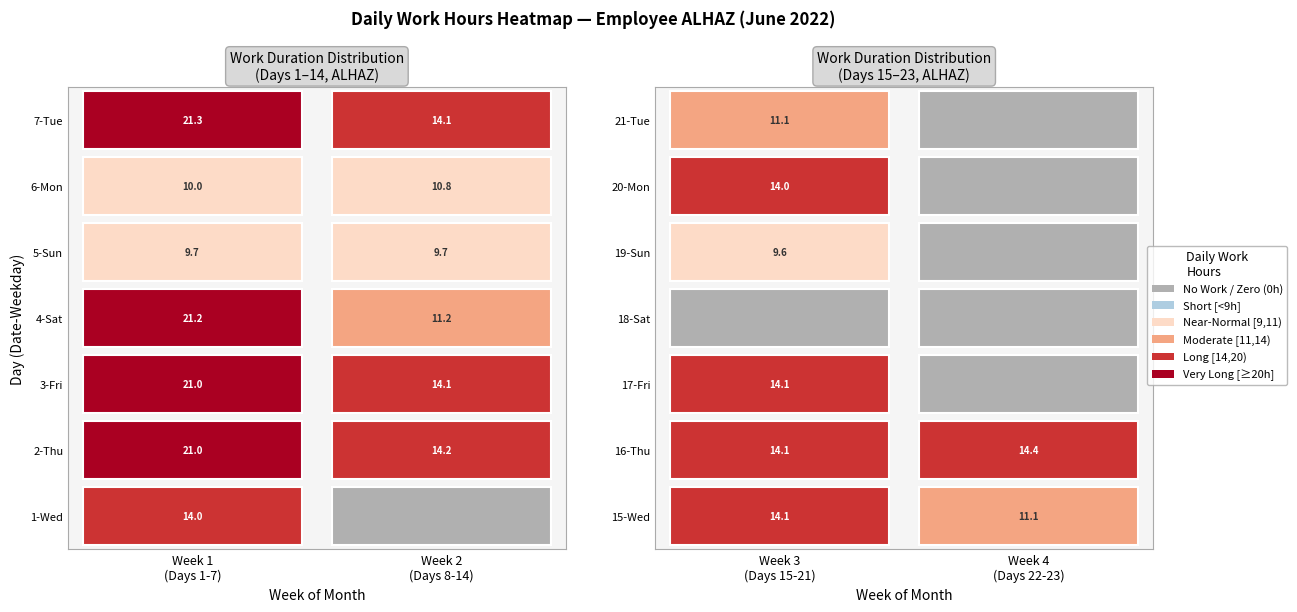

Is it true that 12-Sun equals -3.3 at 4?

False